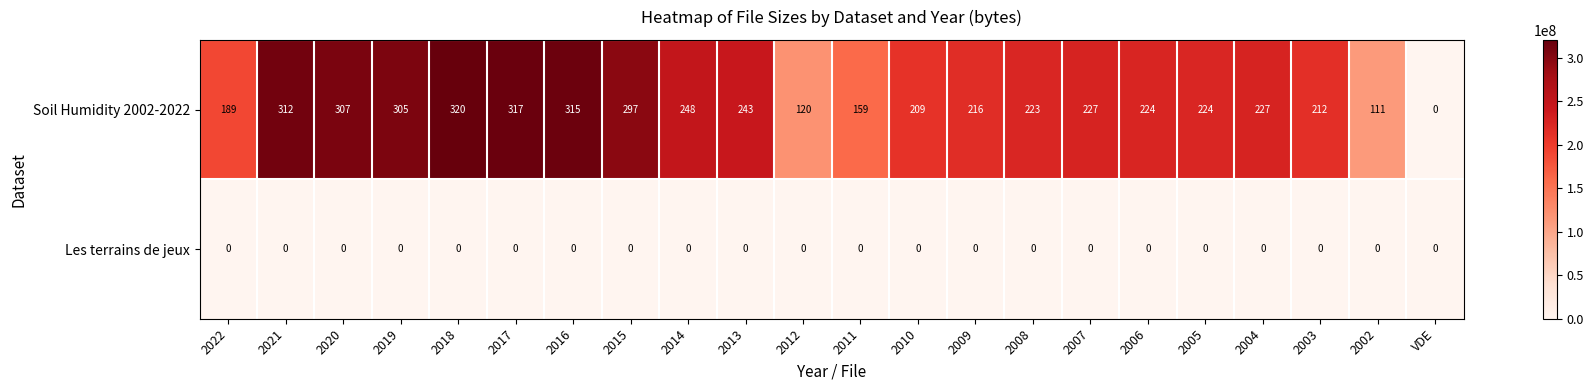

At which category is the sum across all series the highest?

2018